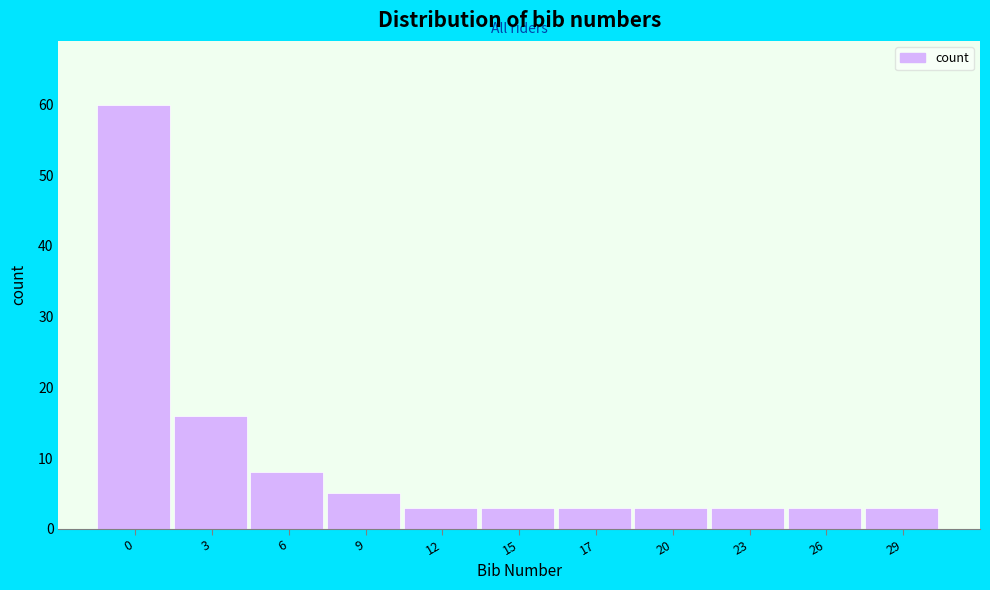

Reading left to right, list all the values displayed in this chart.

60	16	8	5	3	3	3	3	3	3	3